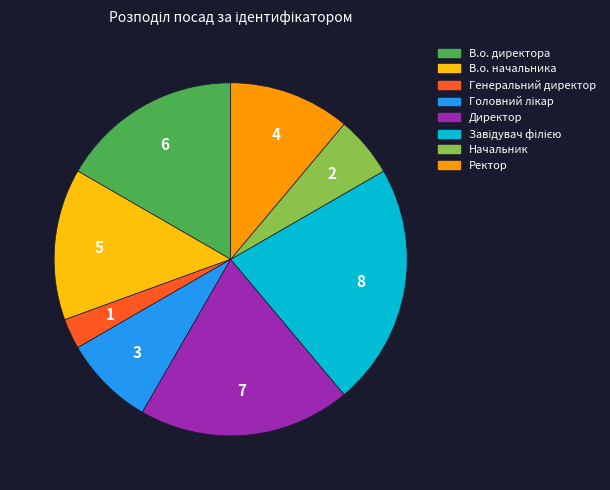

Which category has the smallest portion of the pie?

Генеральний директор